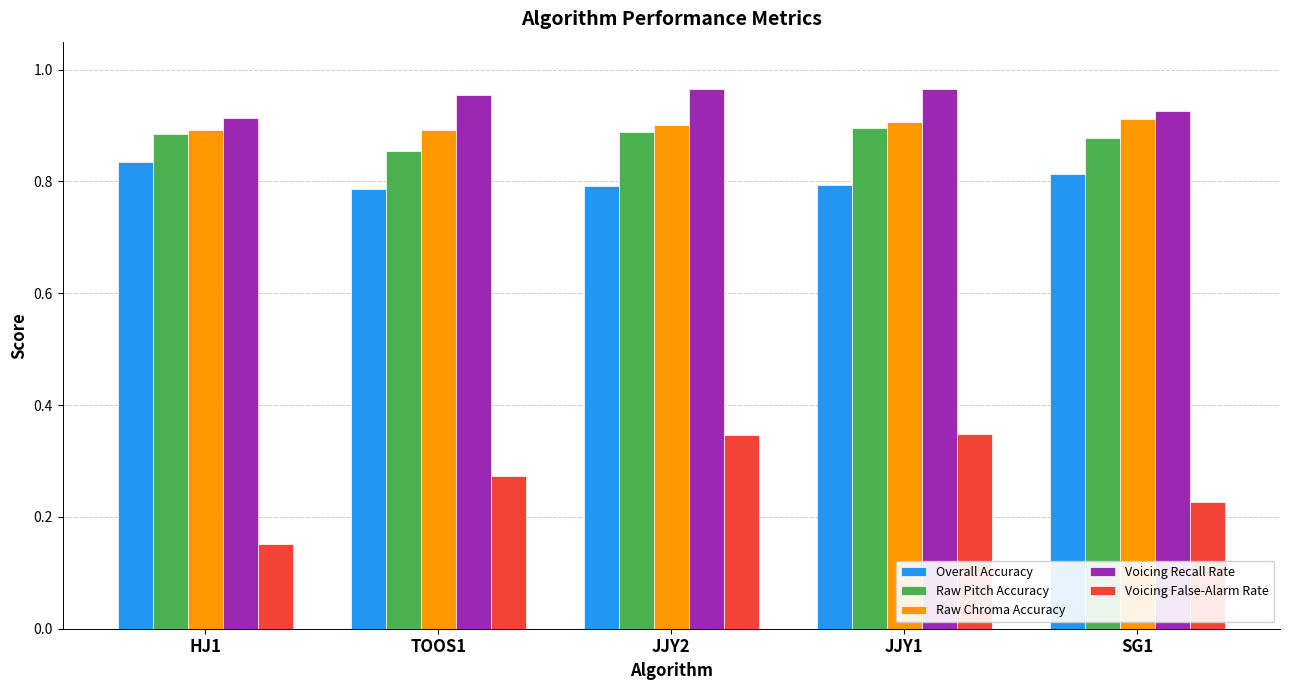

Is it true that Overall Accuracy equals 0.8 at TOOS1?

True